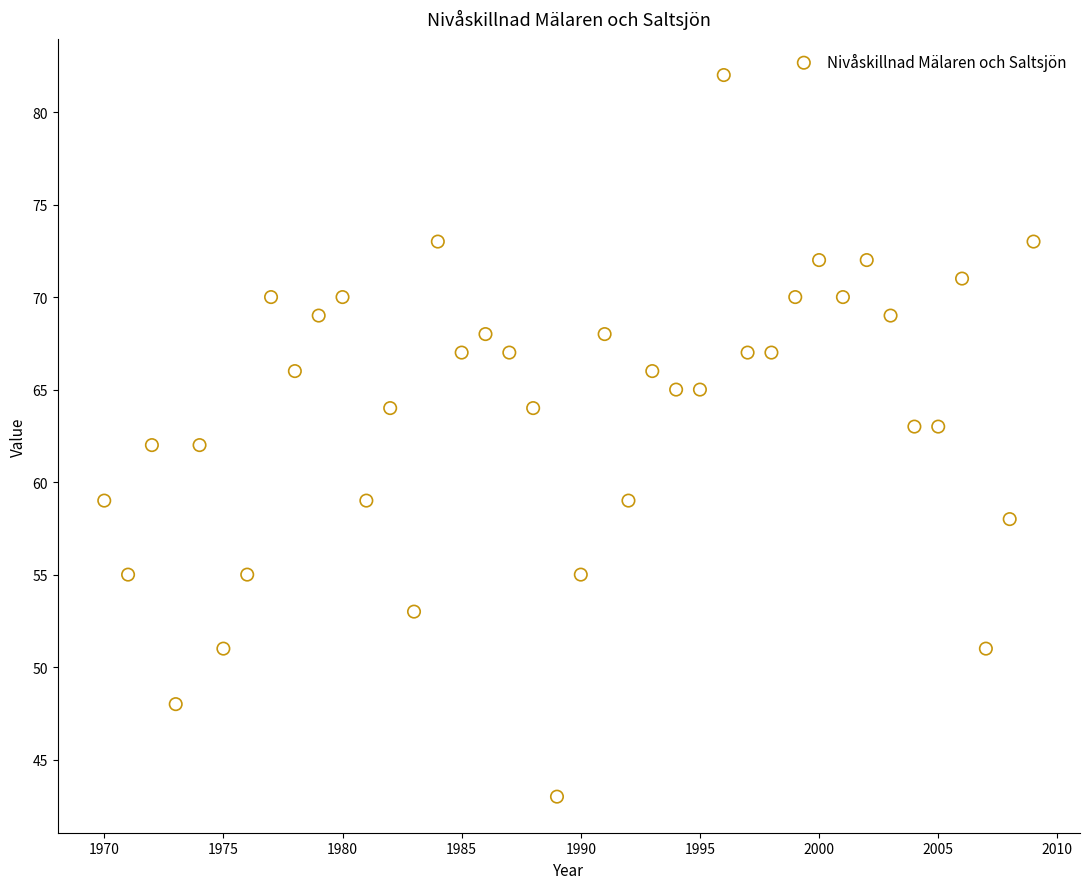

What is the range of X values (max minus min)?

39